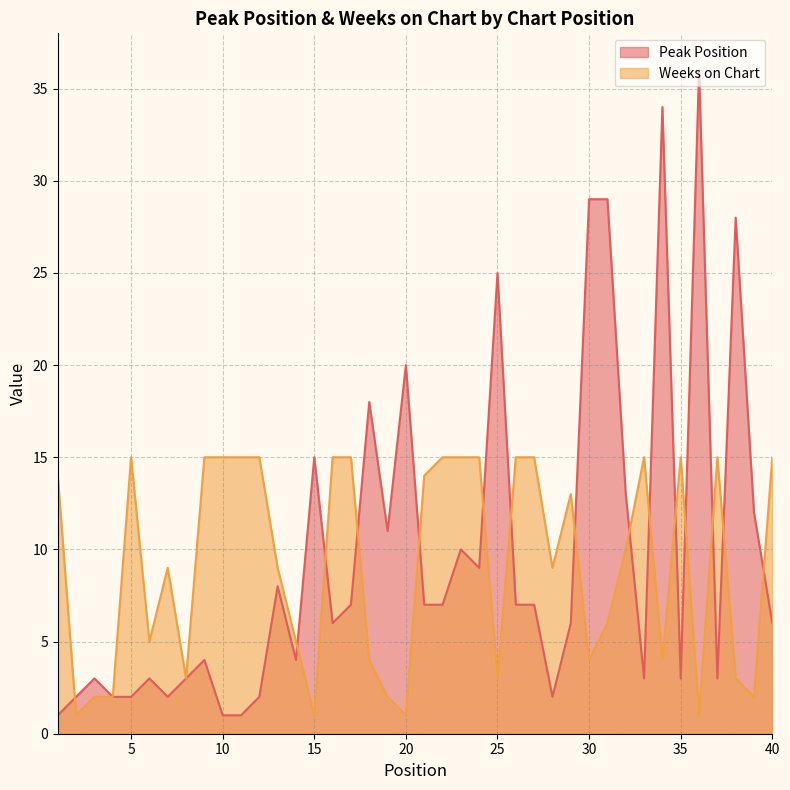

Reading right to left, what are all the values shown in this chart?

Peak Position: 40=6	39=12	38=28	37=3	36=36	35=3	34=34	33=3	32=13	31=29	30=29	29=6	28=2	27=7	26=7	25=25	24=9	23=10	22=7	21=7	20=20	19=11	18=18	17=7	16=6	15=15	14=4	13=8	12=2	11=1	10=1	9=4	8=3	7=2	6=3	5=2	4=2	3=3	2=2	1=1
Weeks on Chart: 40=15	39=2	38=3	37=15	36=1	35=15	34=4	33=15	32=10	31=6	30=4	29=13	28=9	27=15	26=15	25=3	24=15	23=15	22=15	21=14	20=1	19=2	18=4	17=15	16=15	15=1	14=5	13=9	12=15	11=15	10=15	9=15	8=3	7=9	6=5	5=15	4=2	3=2	2=1	1=14